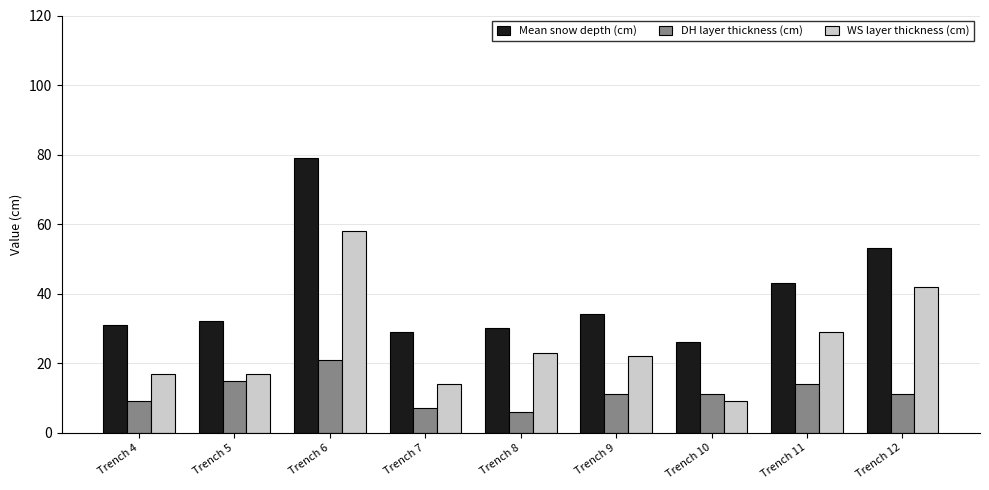

Reading right to left, extract all data points from this chart.

Mean snow depth (cm): Trench 12=53	Trench 11=43	Trench 10=26	Trench 9=34	Trench 8=30	Trench 7=29	Trench 6=79	Trench 5=32	Trench 4=31
DH layer thickness (cm): Trench 12=11	Trench 11=14	Trench 10=11	Trench 9=11	Trench 8=6	Trench 7=7	Trench 6=21	Trench 5=15	Trench 4=9
WS layer thickness (cm): Trench 12=42	Trench 11=29	Trench 10=9	Trench 9=22	Trench 8=23	Trench 7=14	Trench 6=58	Trench 5=17	Trench 4=17